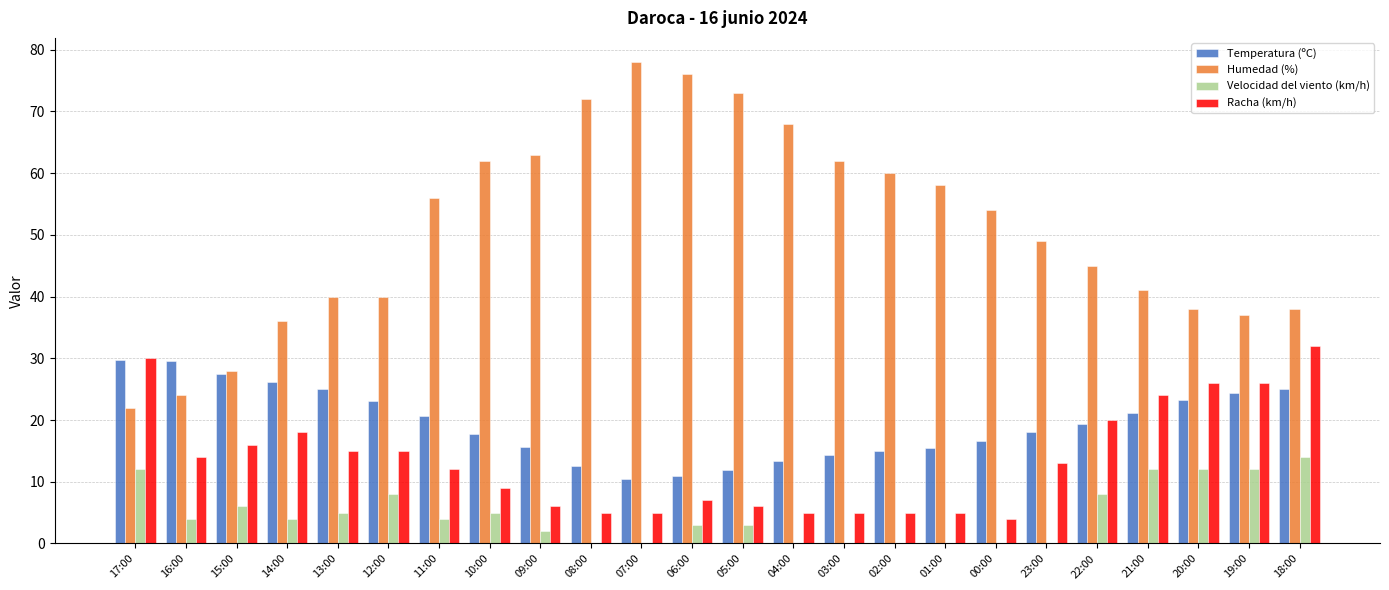

Between 14:00 and 07:00, which series saw the biggest shift?

Humedad (%)